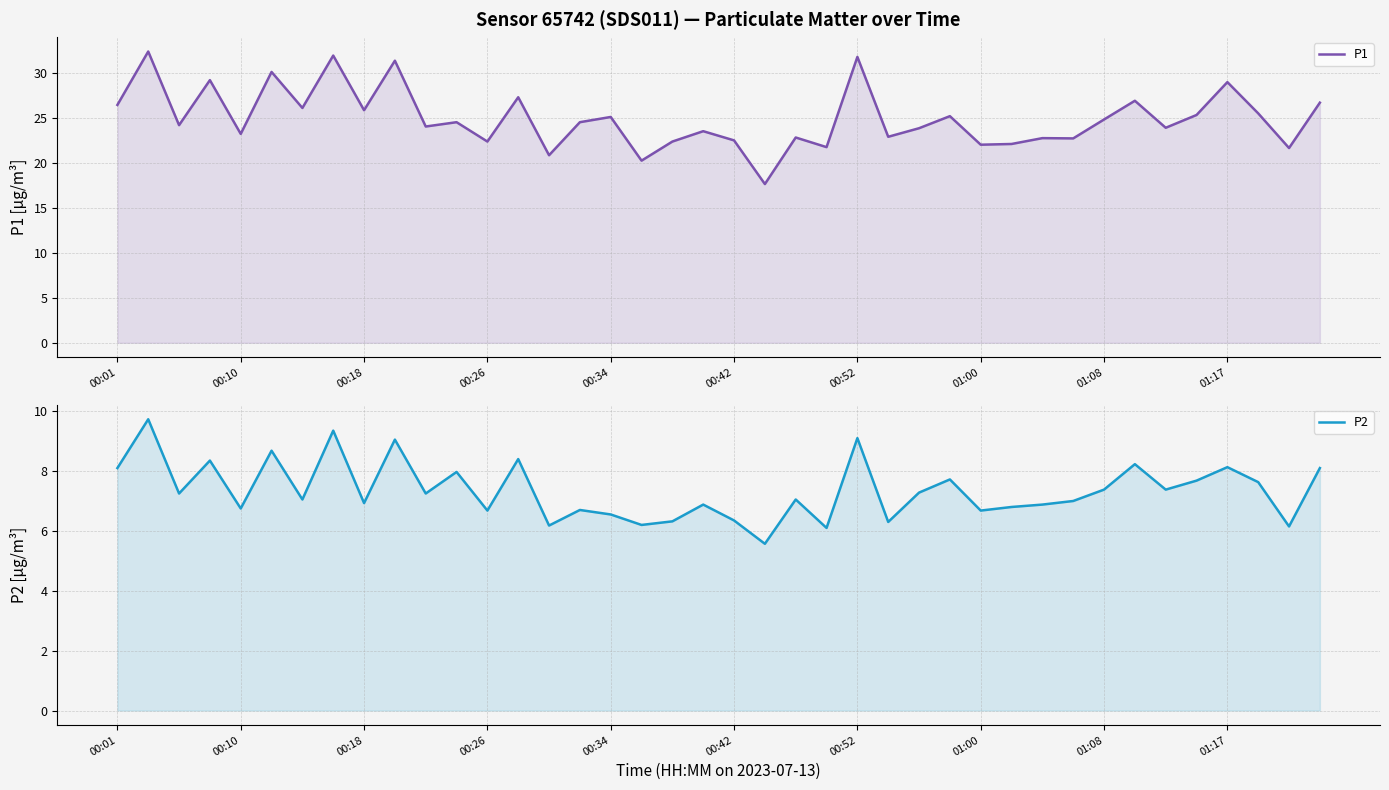

True or false: P1 has a value of 38.8 at 00:42.

False